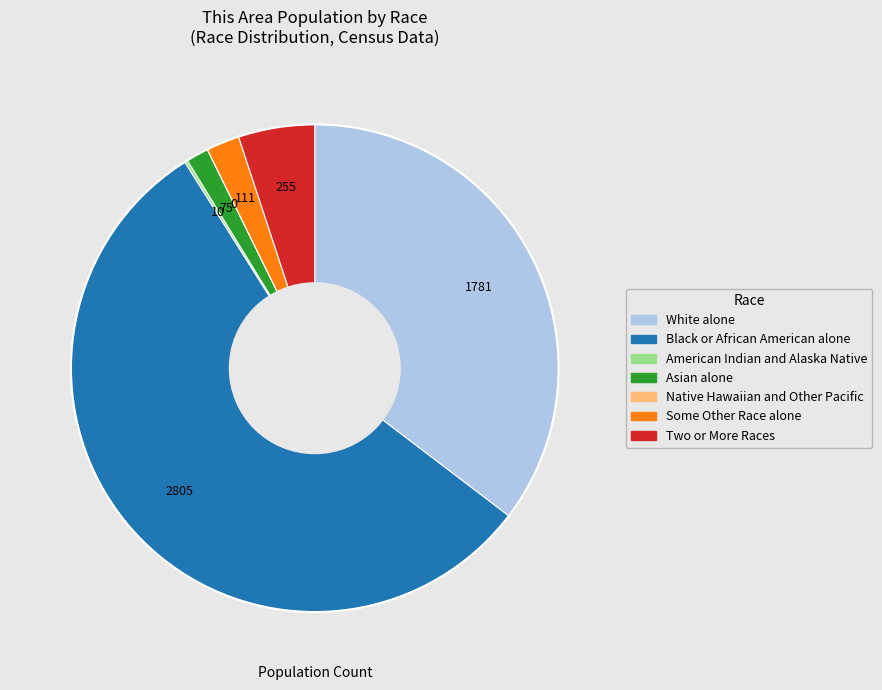

Do Some Other Race alone and Two or More Races together represent more than half of the pie?

No